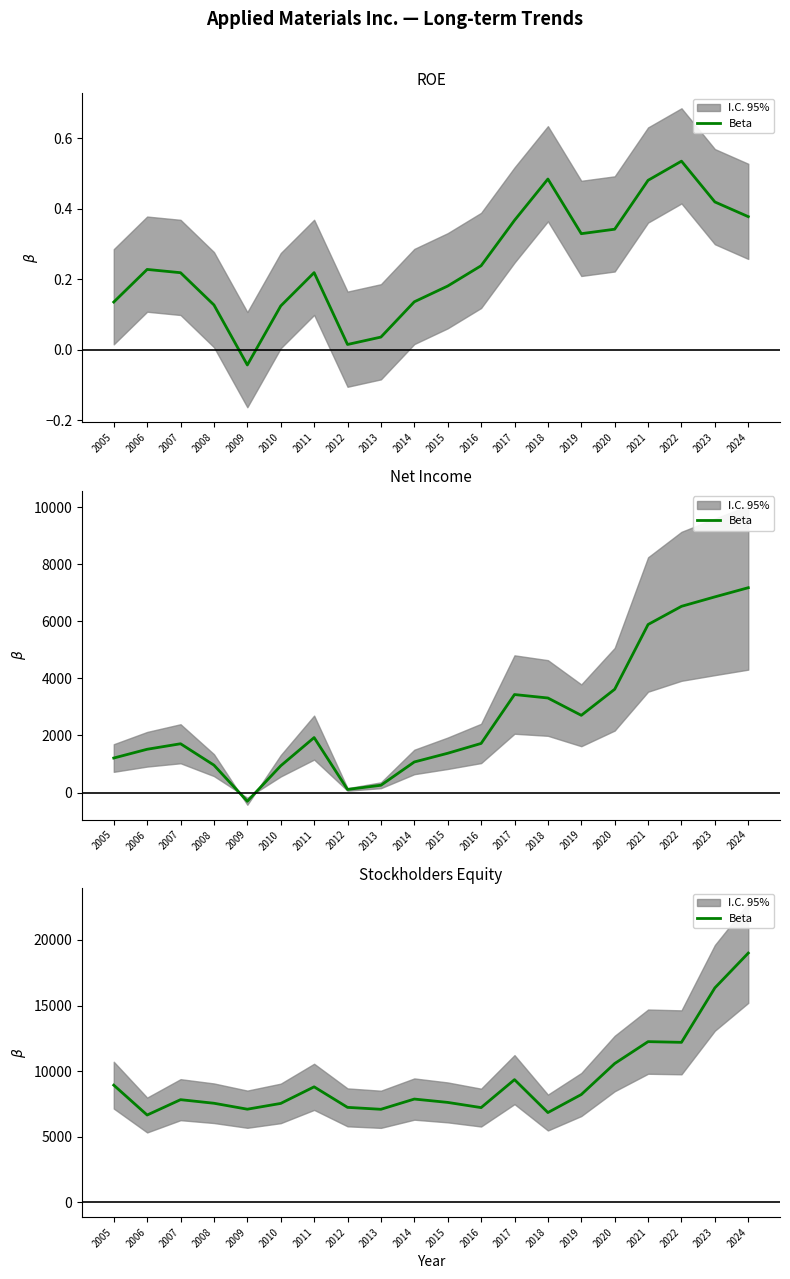

How many interior local peaks (higher than both neighbors) does the data have?

5